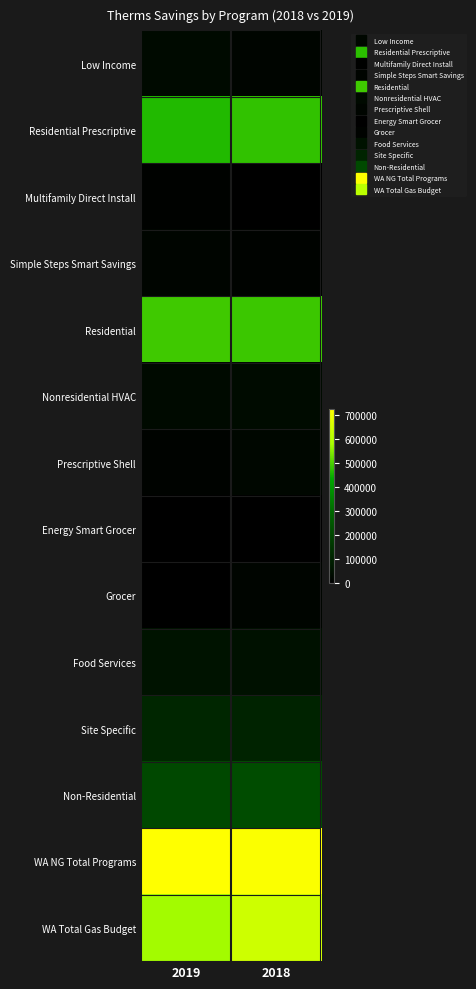

Which category has the highest value across all series?

2019